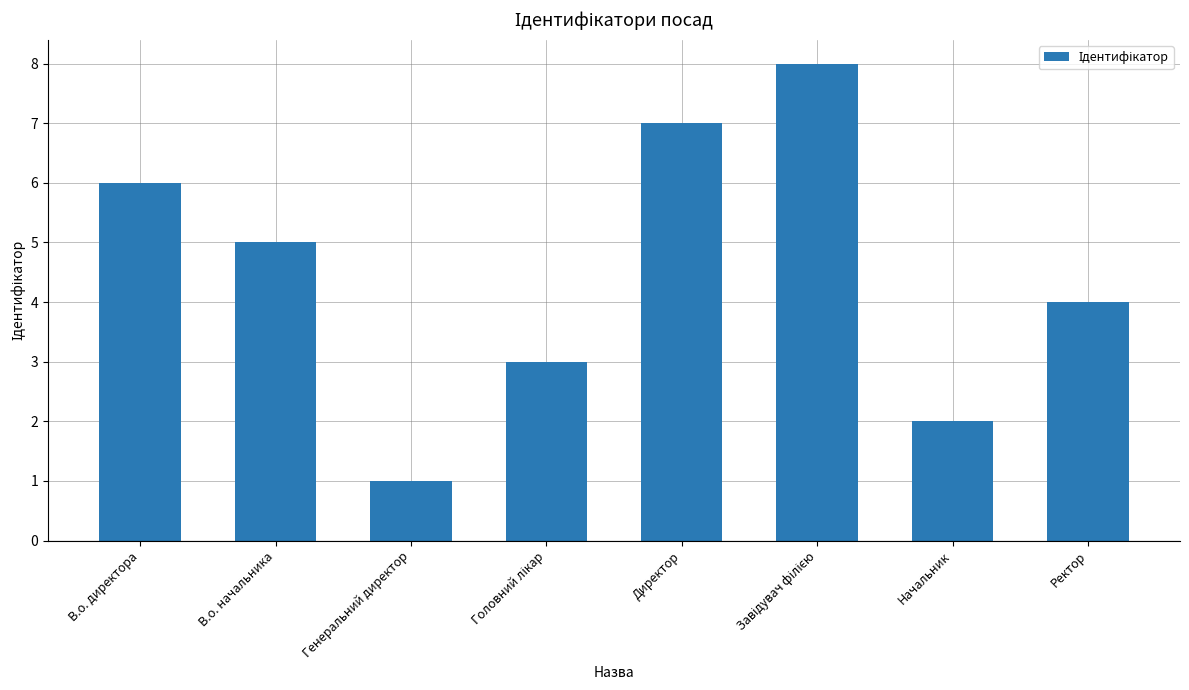

True or false: the data shows 6 at В.о. директора.

True